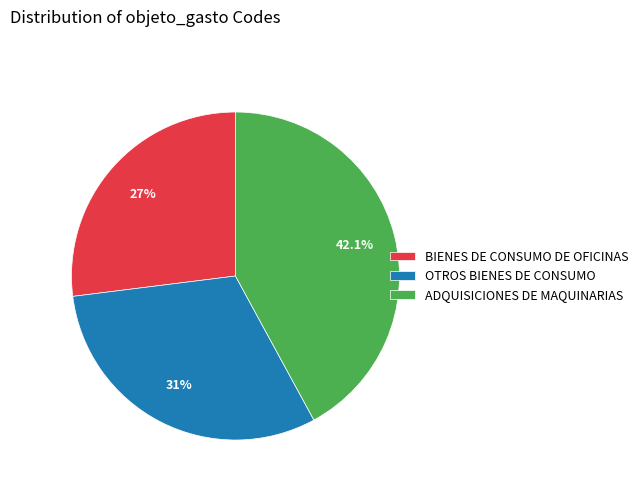

What is the ratio of the value at ADQUISICIONES DE MAQUINARIAS to the value at OTROS BIENES DE CONSUMO?

1.4